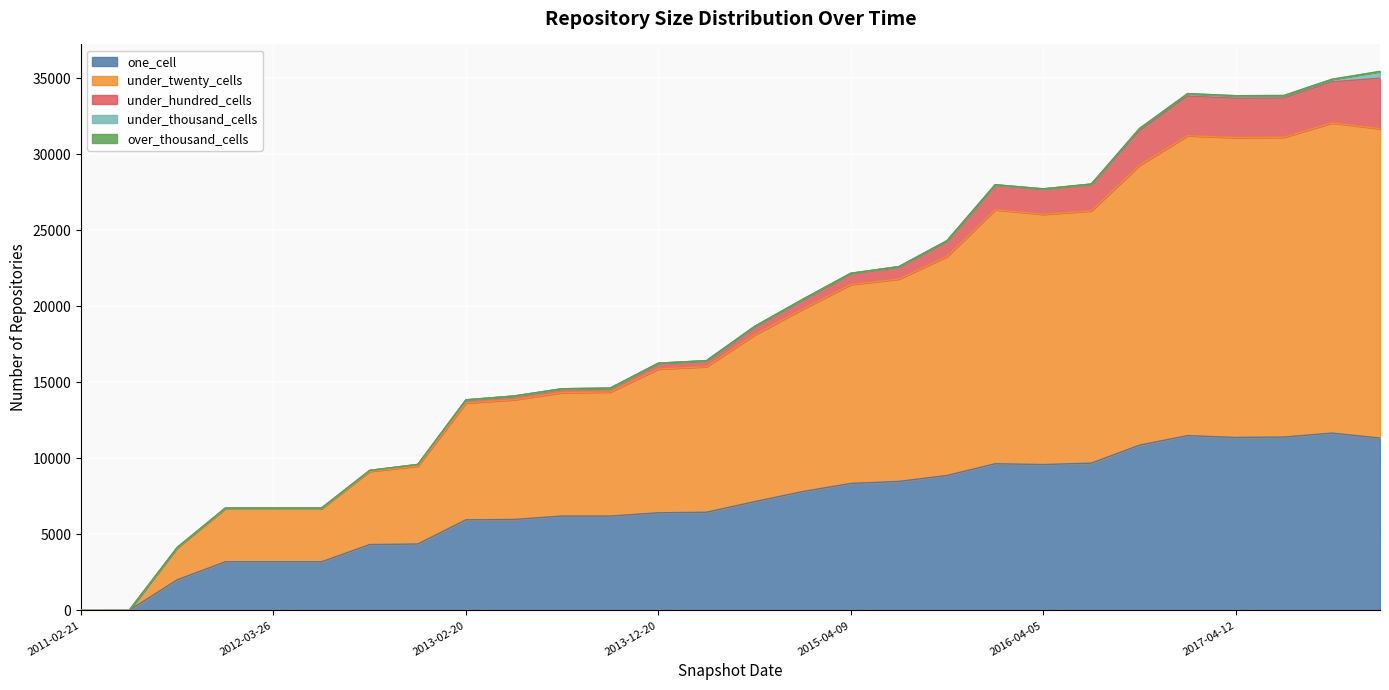

Reading left to right, transcribe all the data shown in this chart.

one_cell: 2011-02-21=1	2011-06-10=2	2011-09-05=2015	2012-01-18=3197	2012-03-26=3197	2012-07-13=3197	2012-10-31=4329	2012-12-11=4366	2013-02-20=5957	2013-05-21=5980	2013-07-09=6205	2013-09-10=6203	2013-12-20=6418	2014-03-28=6456	2014-09-08=7149	2015-01-19=7814	2015-04-09=8348	2015-07-03=8482	2015-10-01=8871	2016-01-04=9643	2016-04-05=9590	2016-07-04=9683	2016-10-07=10865	2016-12-27=11492	2017-04-12=11372	2017-07-24=11398	2017-10-12=11658	2017-12-22=11332
under_twenty_cells: 2011-02-21=0	2011-06-10=0	2011-09-05=2100	2012-01-18=3495	2012-03-26=3495	2012-07-13=3495	2012-10-31=4813	2012-12-11=5121	2013-02-20=7685	2013-05-21=7870	2013-07-09=8115	2013-09-10=8156	2013-12-20=9454	2014-03-28=9568	2014-09-08=10963	2015-01-19=11997	2015-04-09=13075	2015-07-03=13303	2015-10-01=14395	2016-01-04=16698	2016-04-05=16448	2016-07-04=16586	2016-10-07=18399	2016-12-27=19718	2017-04-12=19712	2017-07-24=19707	2017-10-12=20388	2017-12-22=20338
under_hundred_cells: 2011-02-21=0	2011-06-10=0	2011-09-05=27	2012-01-18=38	2012-03-26=38	2012-07-13=38	2012-10-31=64	2012-12-11=109	2013-02-20=200	2013-05-21=245	2013-07-09=252	2013-09-10=253	2013-12-20=380	2014-03-28=392	2014-09-08=553	2015-01-19=634	2015-04-09=737	2015-07-03=813	2015-10-01=1035	2016-01-04=1636	2016-04-05=1669	2016-07-04=1755	2016-10-07=2260	2016-12-27=2601	2017-04-12=2590	2017-07-24=2580	2017-10-12=2701	2017-12-22=3315
under_thousand_cells: 2011-02-21=0	2011-06-10=0	2011-09-05=0	2012-01-18=0	2012-03-26=0	2012-07-13=0	2012-10-31=0	2012-12-11=0	2013-02-20=2	2013-05-21=2	2013-07-09=2	2013-09-10=2	2013-12-20=2	2014-03-28=4	2014-09-08=4	2015-01-19=4	2015-04-09=4	2015-07-03=4	2015-10-01=4	2016-01-04=7	2016-04-05=7	2016-07-04=8	2016-10-07=155	2016-12-27=162	2017-04-12=162	2017-07-24=163	2017-10-12=167	2017-12-22=443
over_thousand_cells: 2011-02-21=0	2011-06-10=0	2011-09-05=0	2012-01-18=0	2012-03-26=0	2012-07-13=0	2012-10-31=0	2012-12-11=0	2013-02-20=0	2013-05-21=0	2013-07-09=0	2013-09-10=0	2013-12-20=0	2014-03-28=0	2014-09-08=0	2015-01-19=0	2015-04-09=0	2015-07-03=0	2015-10-01=0	2016-01-04=0	2016-04-05=0	2016-07-04=0	2016-10-07=2	2016-12-27=2	2017-04-12=2	2017-07-24=2	2017-10-12=2	2017-12-22=7